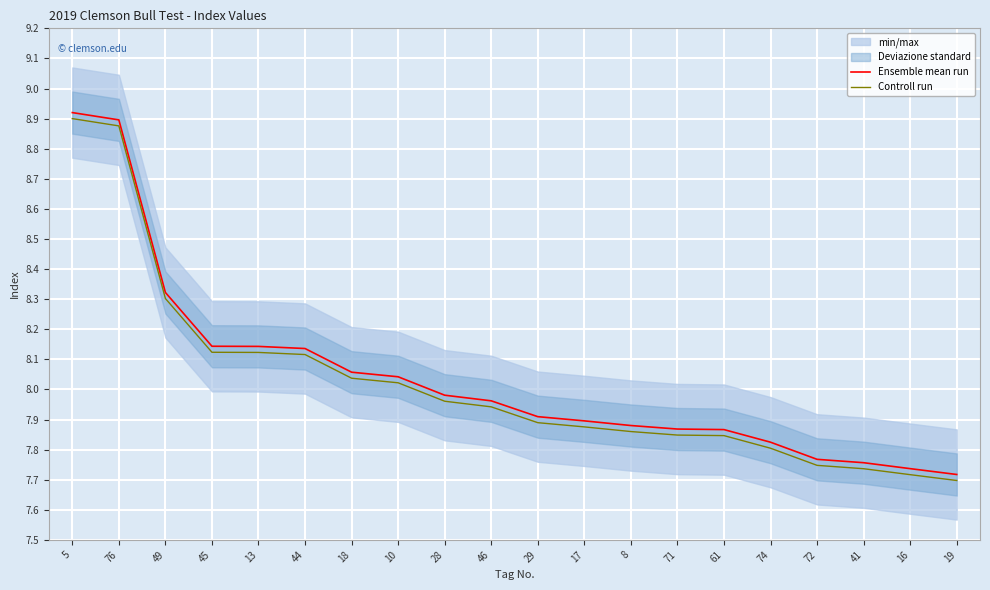

What is the sum of all Controll run values?

160.4